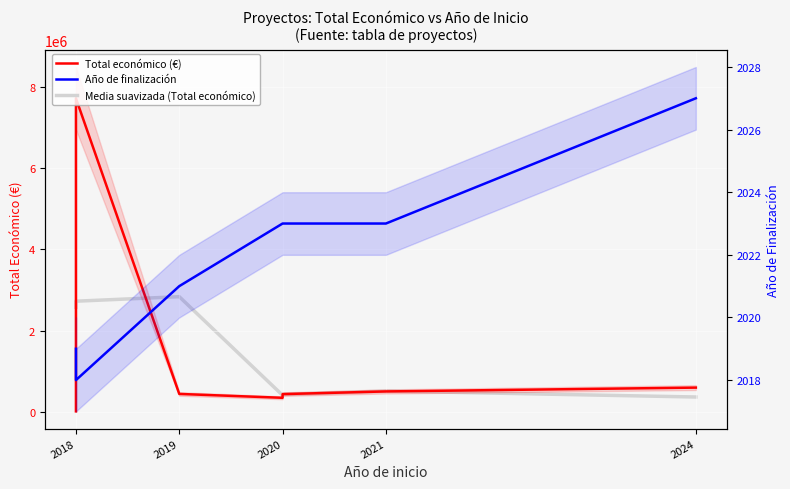

What is the label of the 6th point from the right?

2019